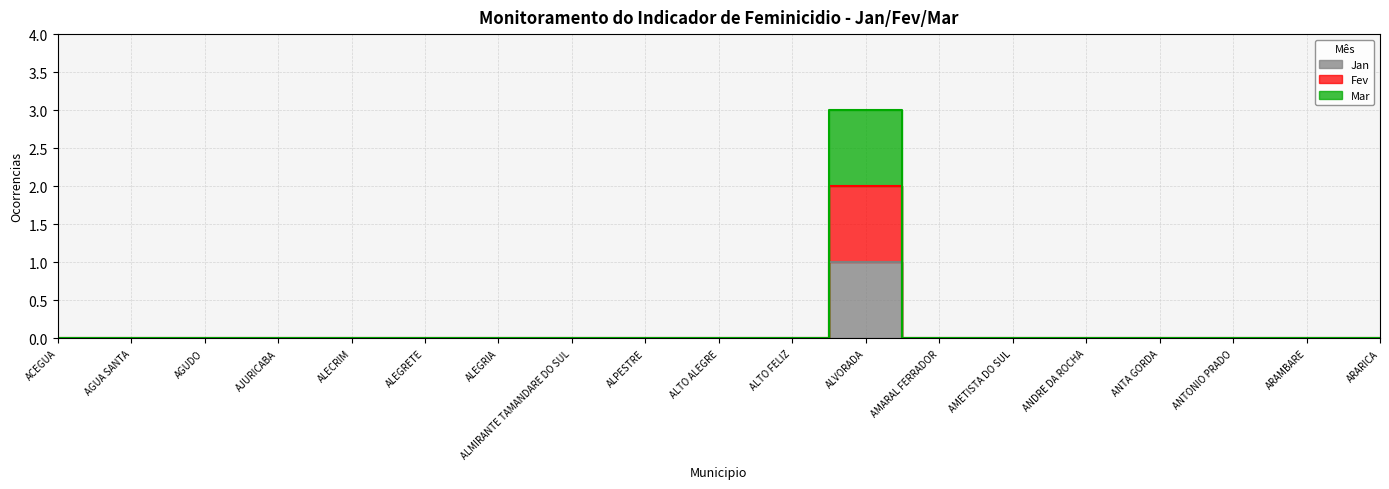

Is it true that Fev equals 0 at ALEGRETE?

True